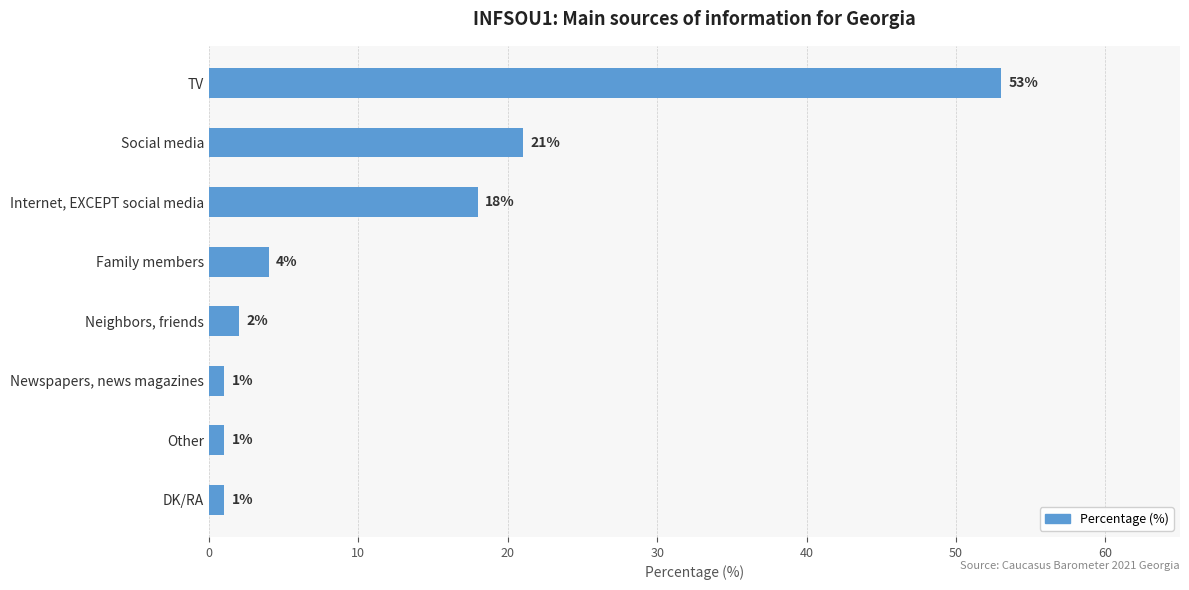

At which label is the value closest to 27?

Social media